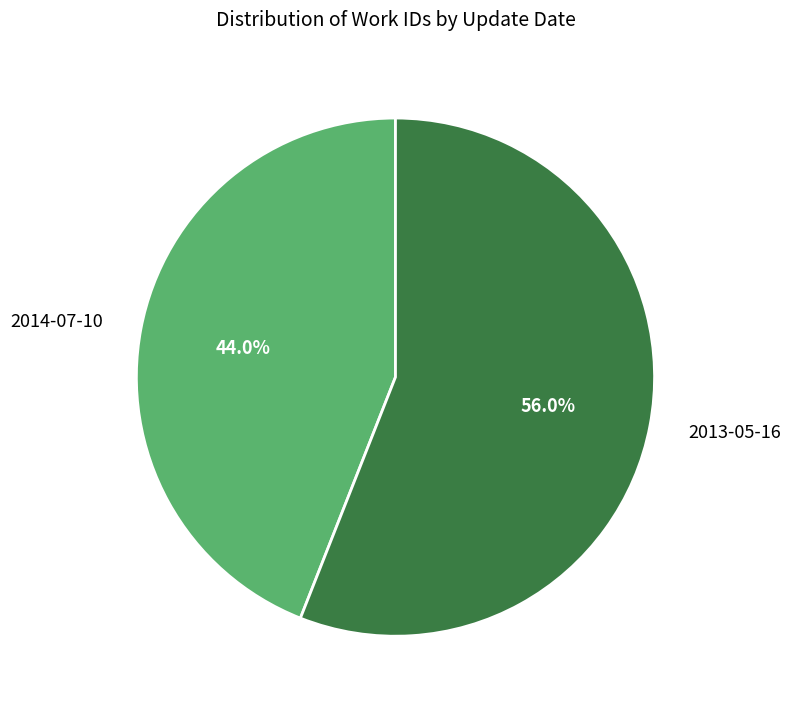

What percentage is NOT represented by 2014-07-10?

56.0%